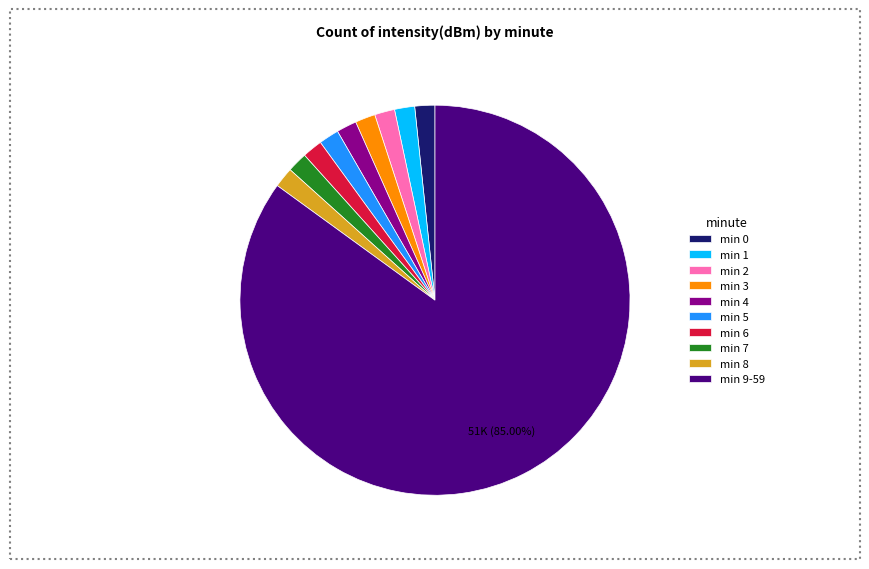

Does min 6 represent more than half of the total?

No